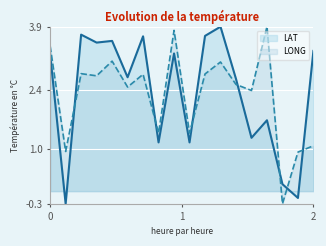

True or false: LONG and LAT intersect in this chart.

True